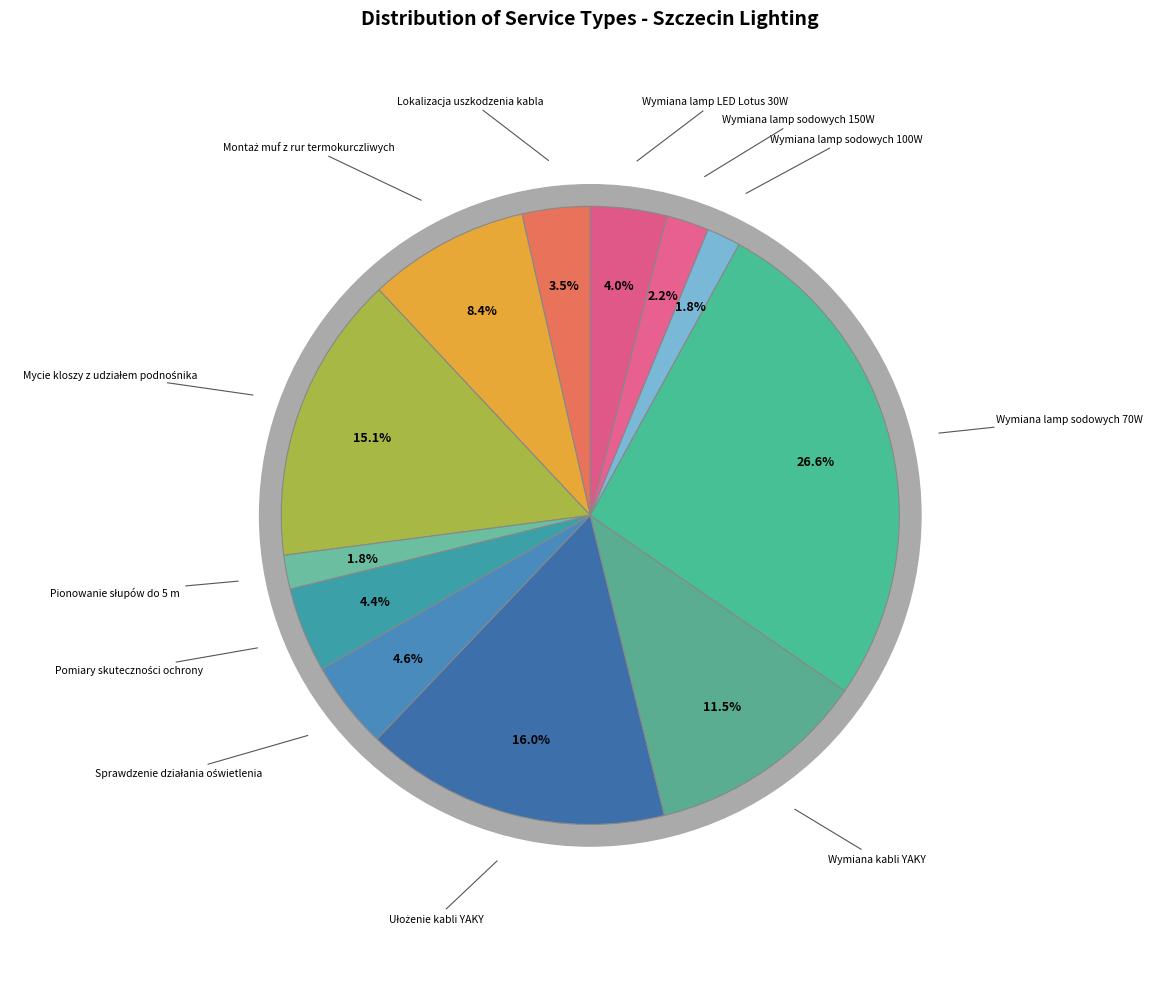

Does any single category account for the majority?

No